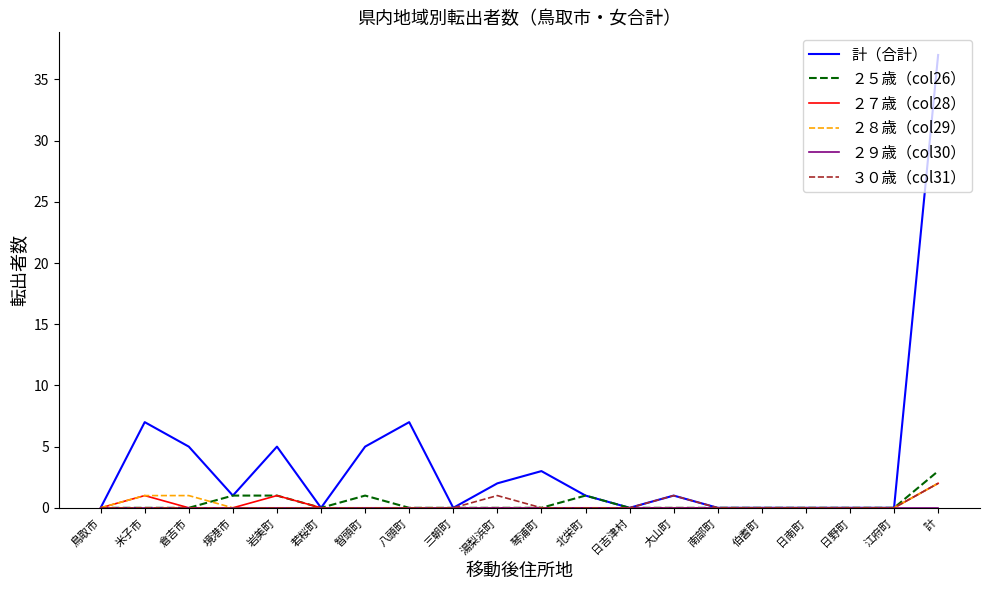

True or false: ３０歳（col31） has a value of 0 at 八頭町.

True